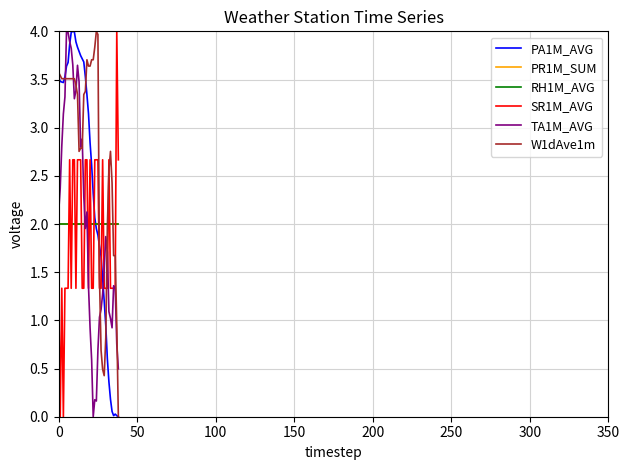

Is this an area chart (filled region under the line)?

No